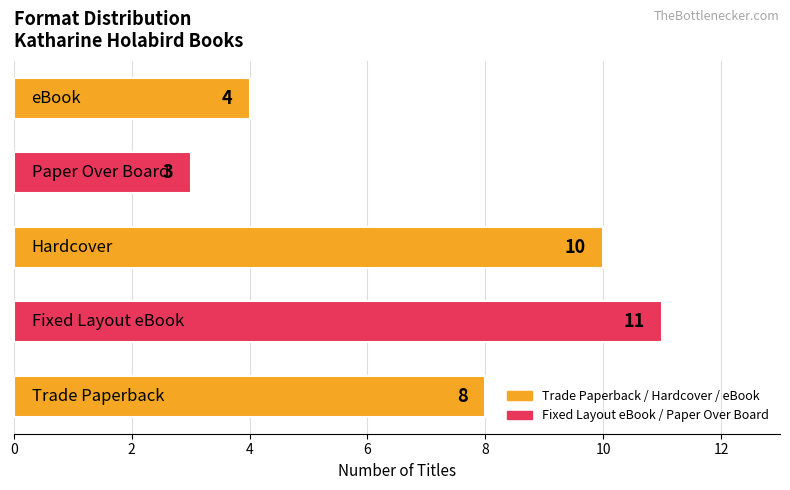

What is the difference between the second highest and minimum values?

7